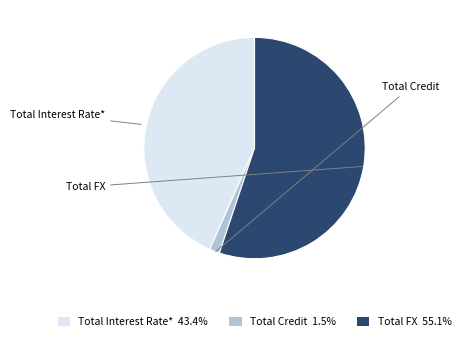

Approximately how many times larger is the value at Total Interest Rate* 43.4% compared to Total Credit 1.5%?

29.2